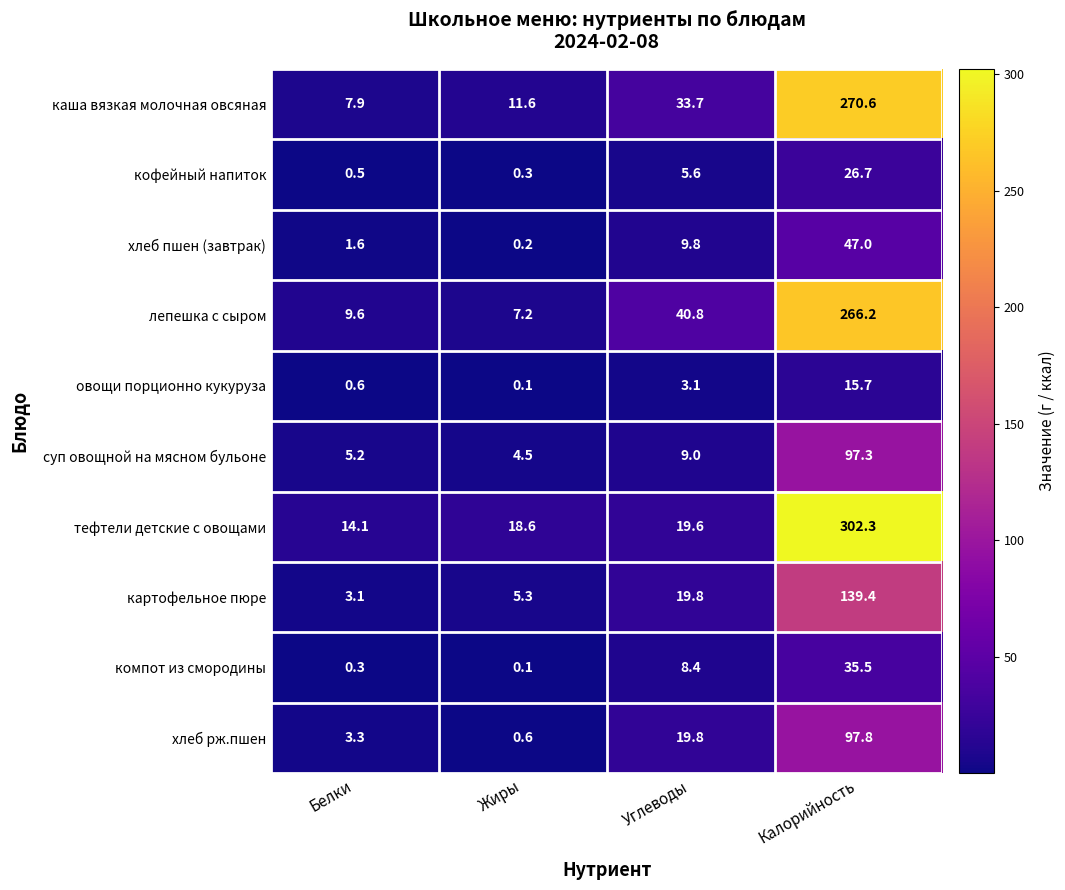

What is the average value of the компот из смородины series?

11.1